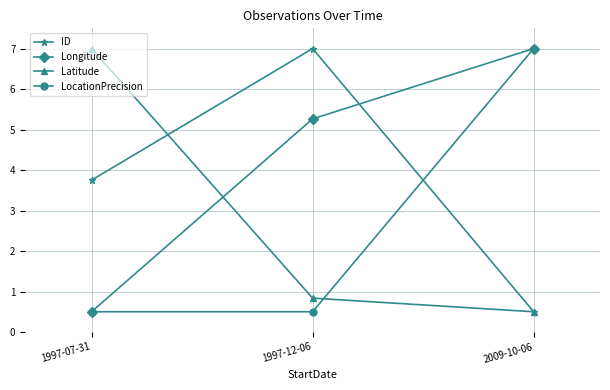

At which label does ID reach its minimum?

2009-10-06